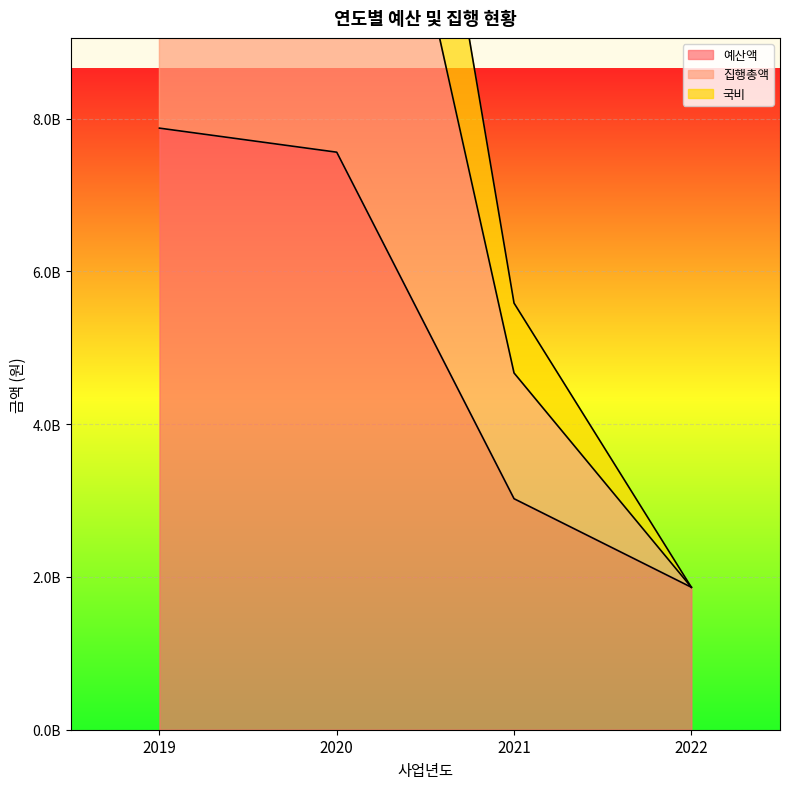

What is the sum of all 예산액 values?

20323800000